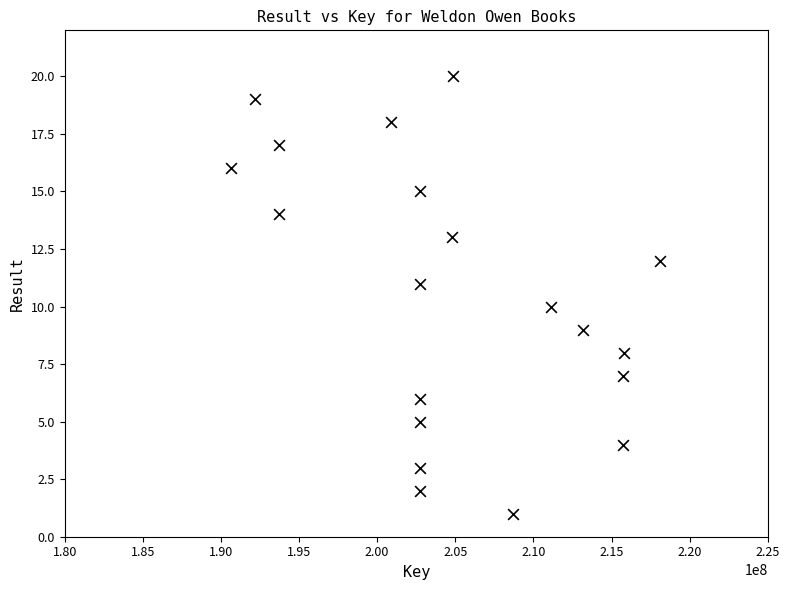

What is the range of X values (max minus min)?

27505642